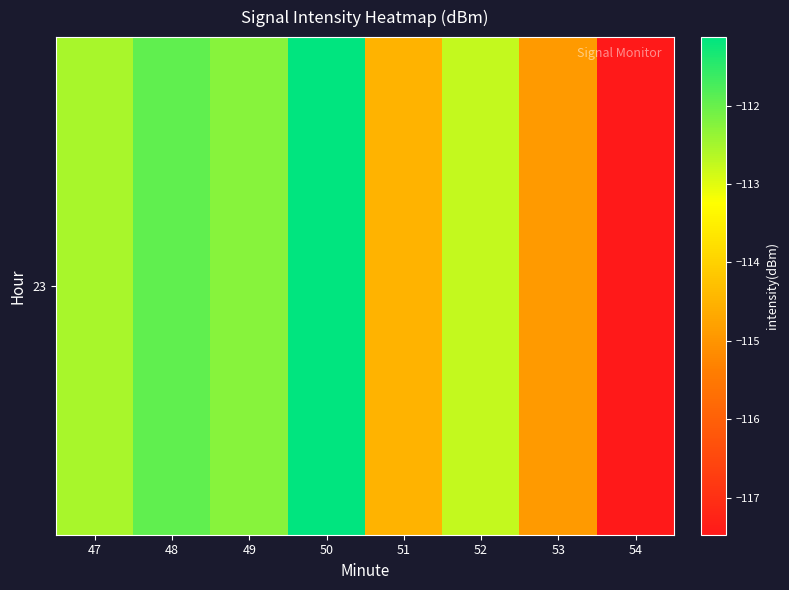

Is it true that the value at 48 is -178.0?

False